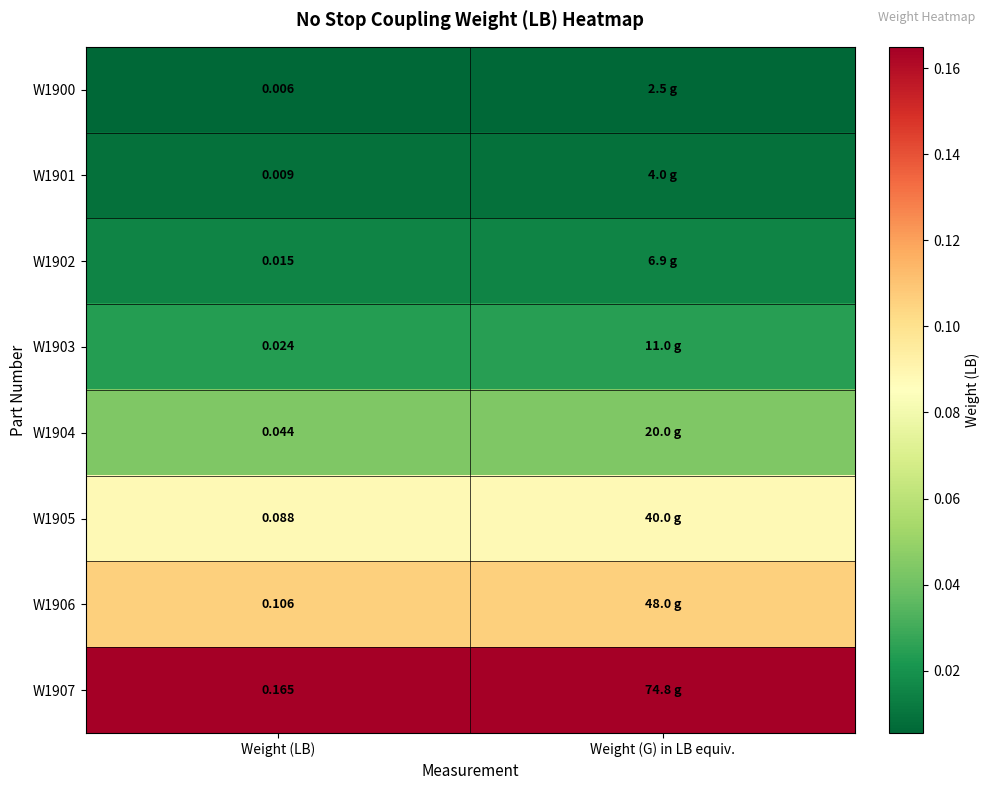

Rank the series at Weight (G) in LB equiv. from lowest to highest value.

W1900, W1901, W1902, W1903, W1904, W1905, W1906, W1907